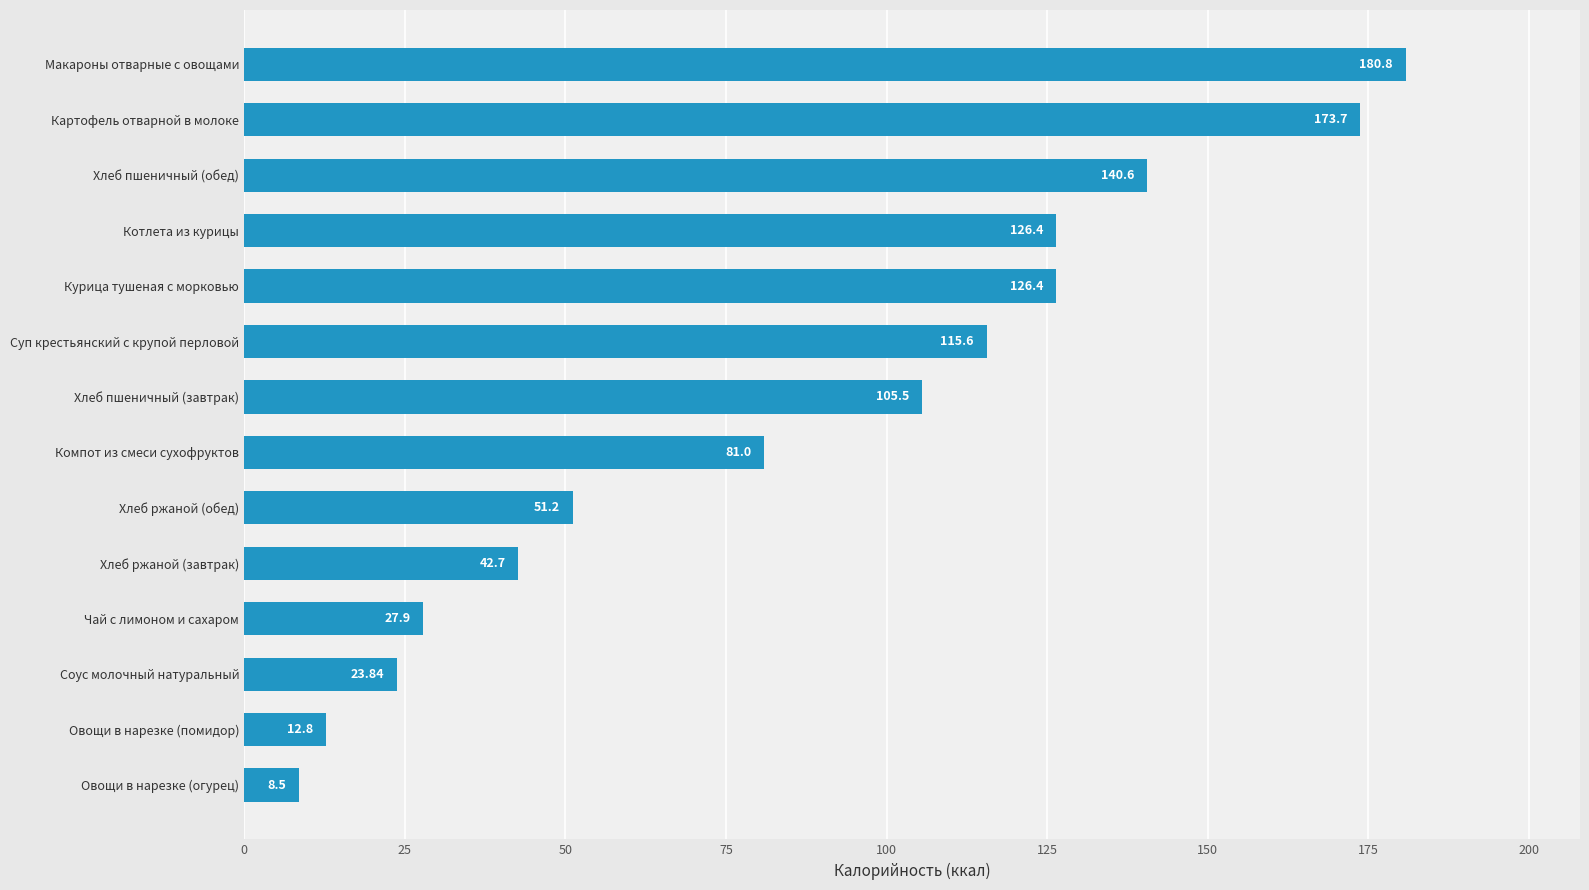

What is the sum of the values at Картофель отварной в молоке and Овощи в нарезке (помидор)?

186.5